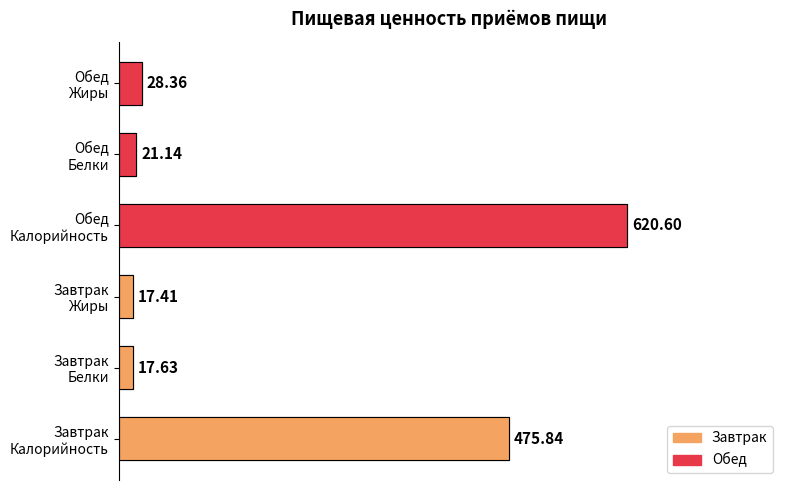

Rank the series by their average value, from highest to lowest.

Обед, Завтрак